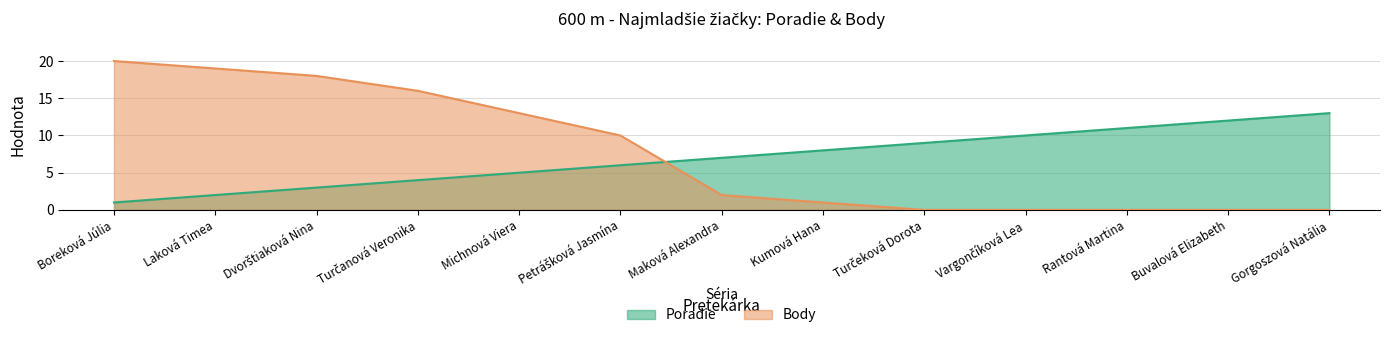

Which series has the largest total across all categories?

Body